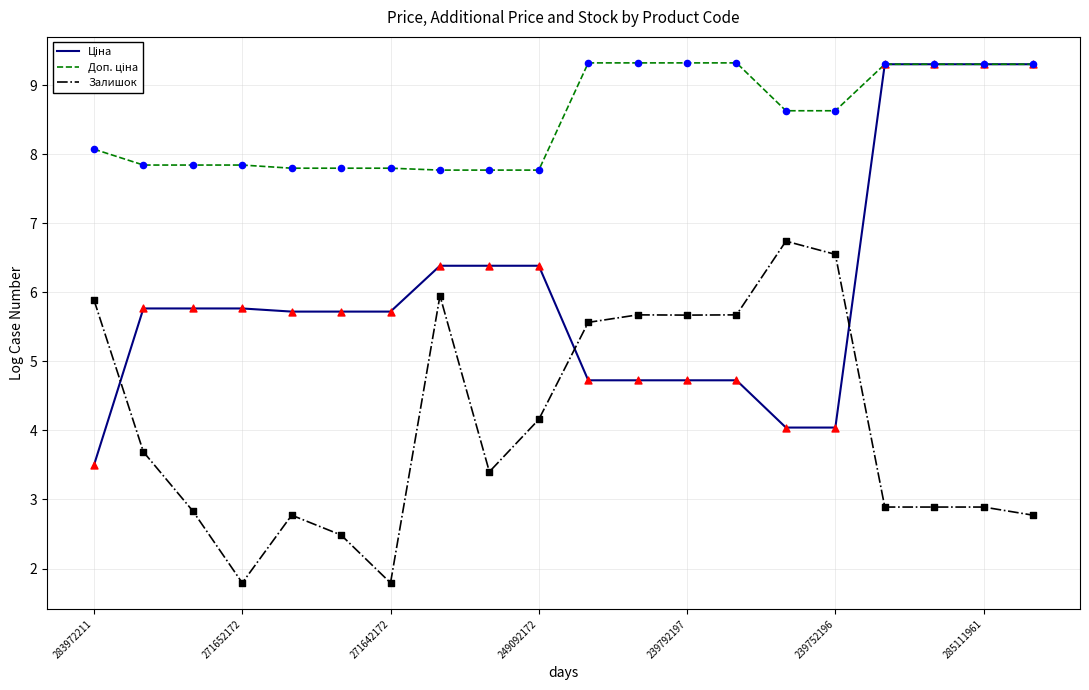

What is the maximum value shown in the chart?

9.3